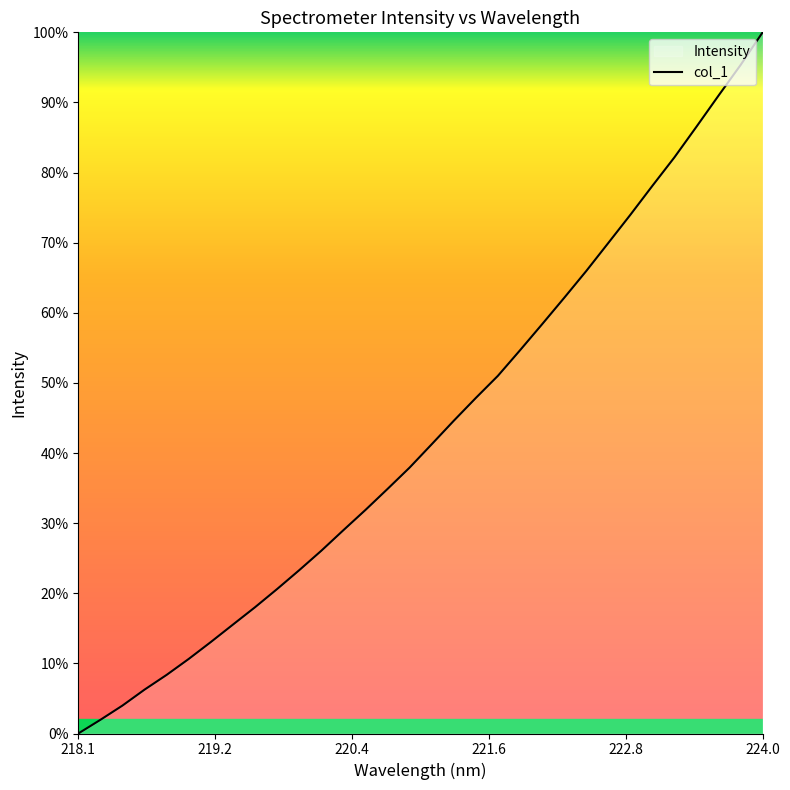

At which category does the chart reach its peak across all series?

224.0